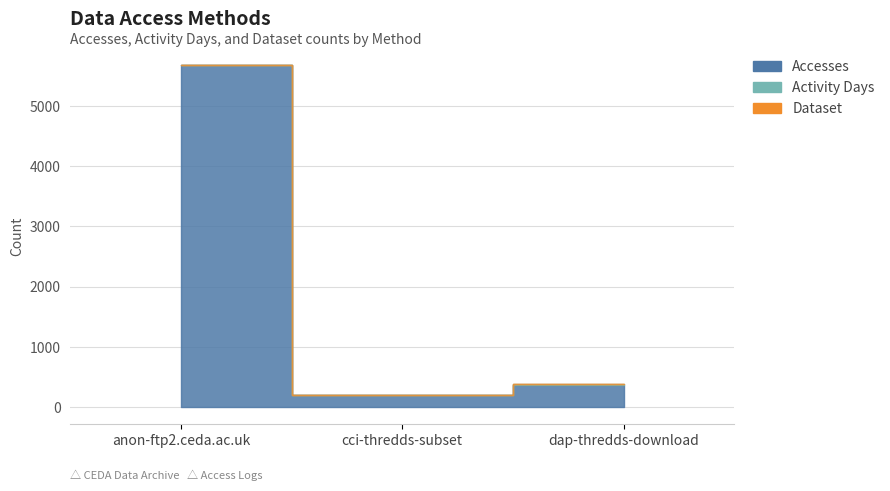

What value does the Activity Days series have at anon-ftp2.ceda.ac.uk?

1